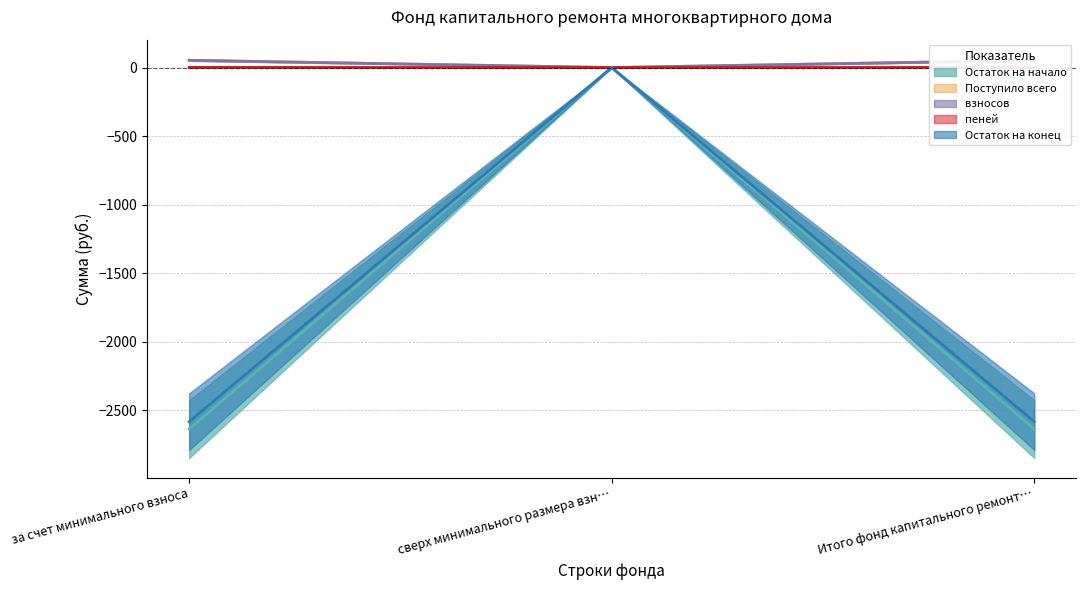

How many data points in Остаток на начало are above -2638?

1